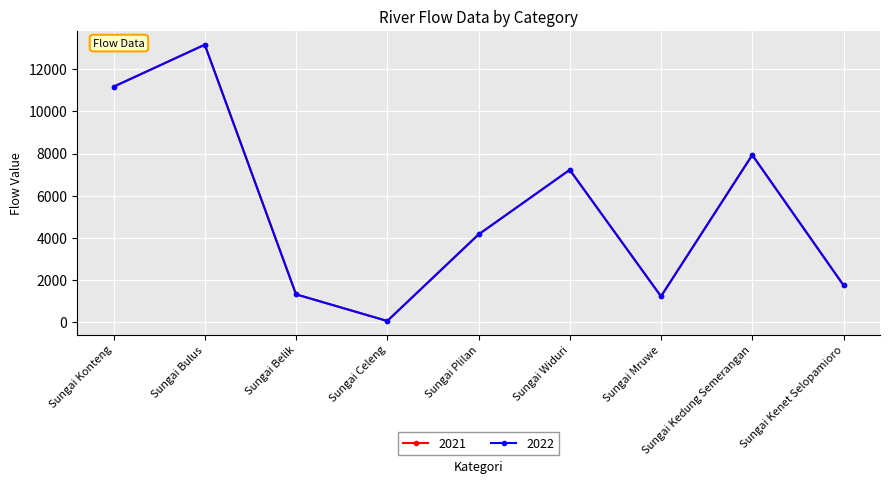

True or false: 2021 and 2022 intersect in this chart.

False